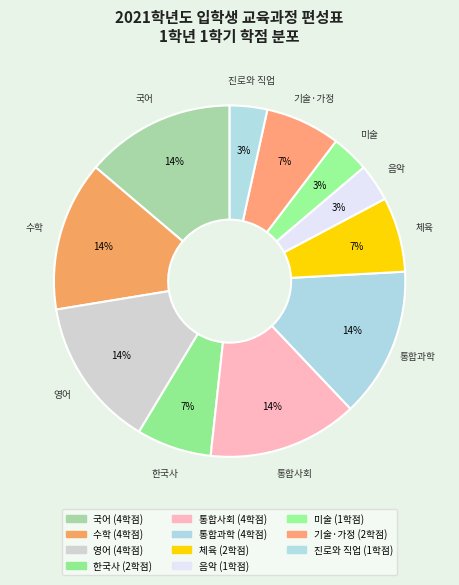

Which category has the biggest portion of the pie?

국어